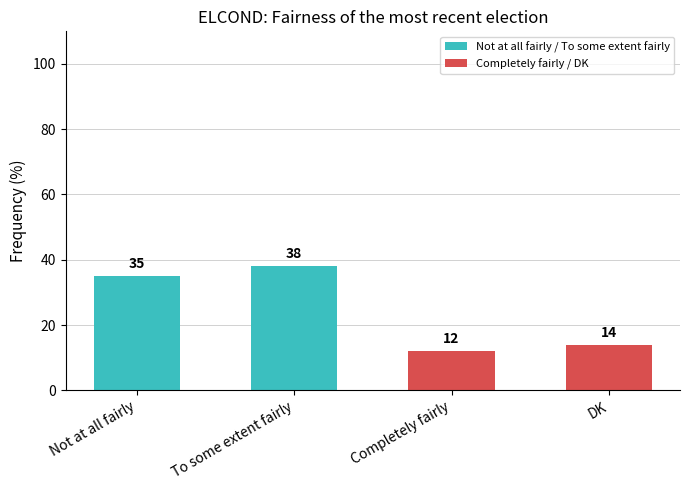

What is the difference between the values at Not at all fairly and DK?

21